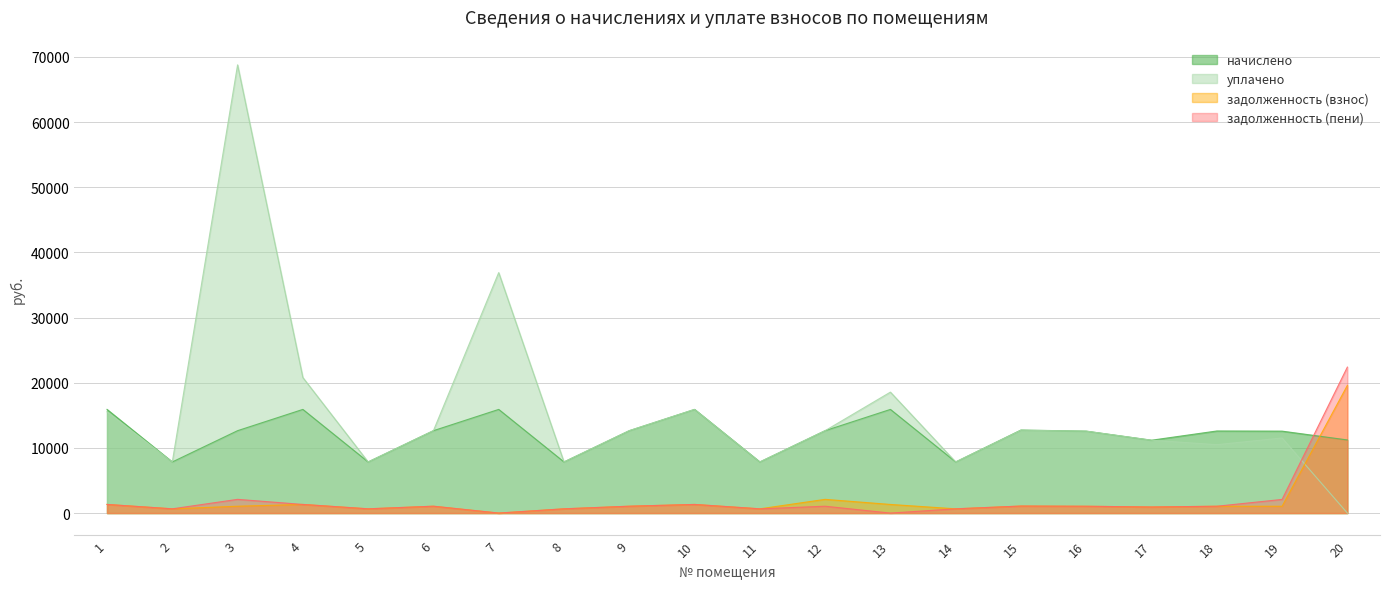

At how many categories does at least one series exceed 39375?

1